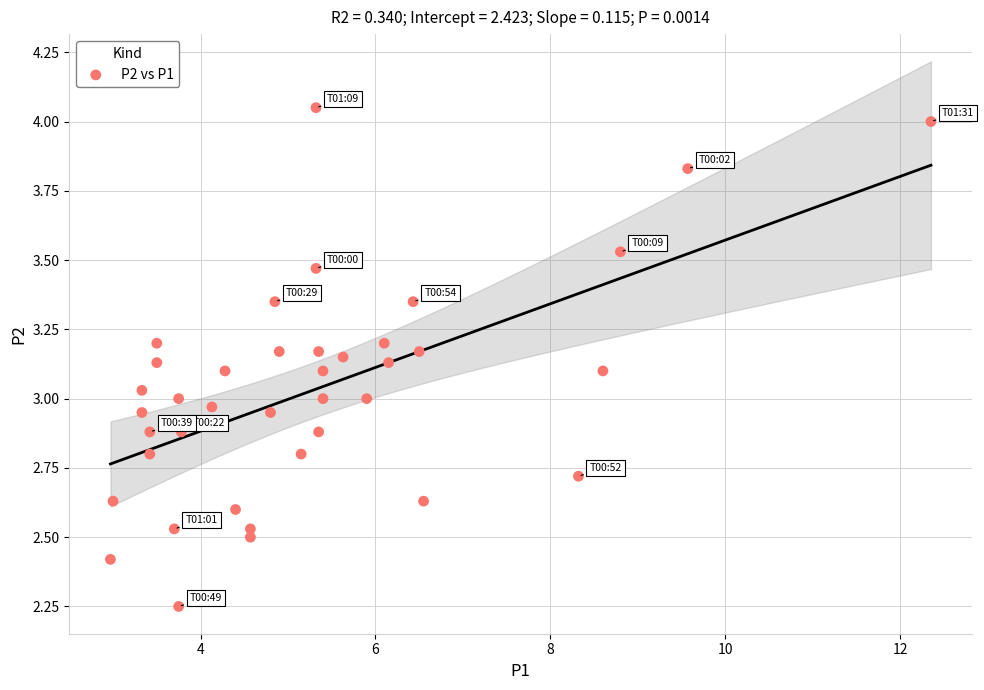

What is the range of X values (max minus min)?

9.4